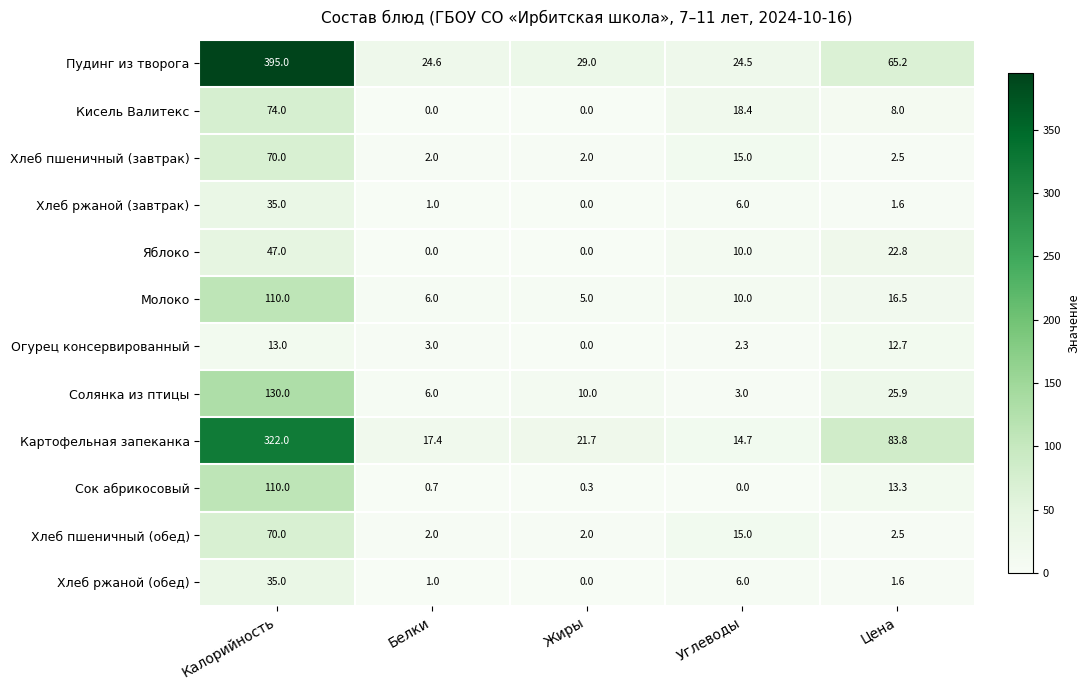

How many values in Кисель Валитекс are above zero?

3